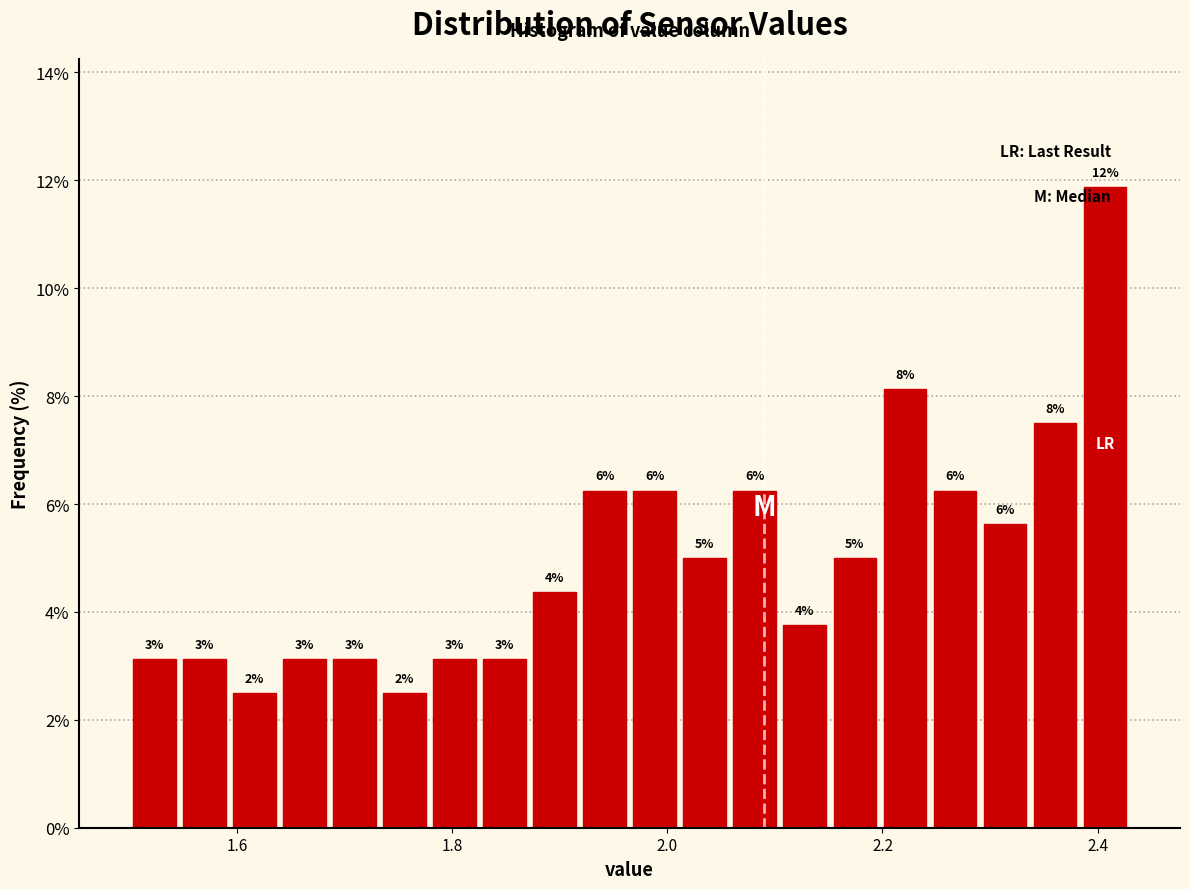

Read against the x-axis, roughly where is the centre of the tallest bar?

2.40